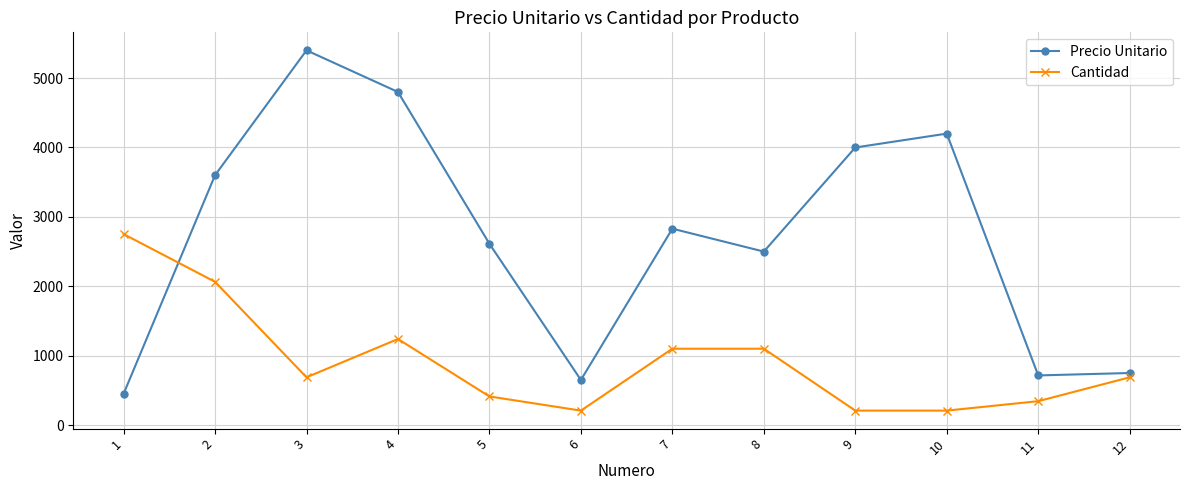

How many series are shown in this chart?

2